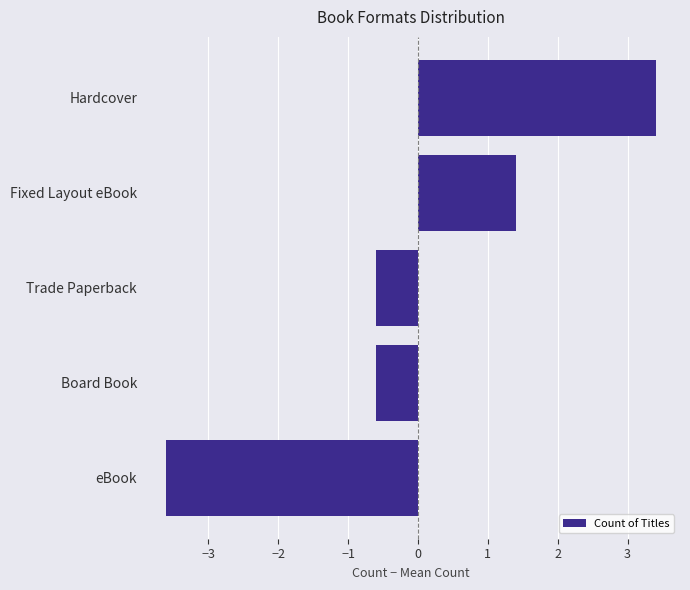

True or false: the data shows -1.1 at Trade Paperback.

False